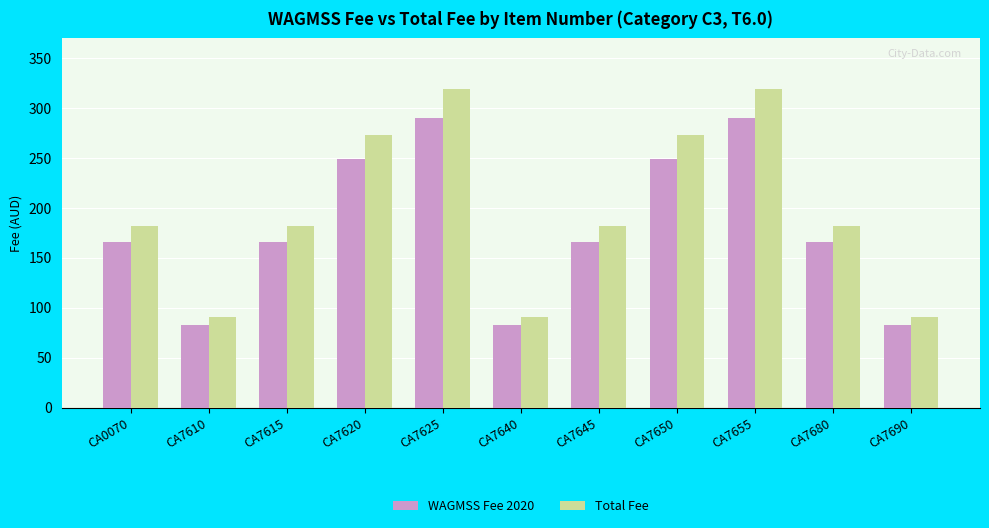

What is the smallest value displayed?

82.9